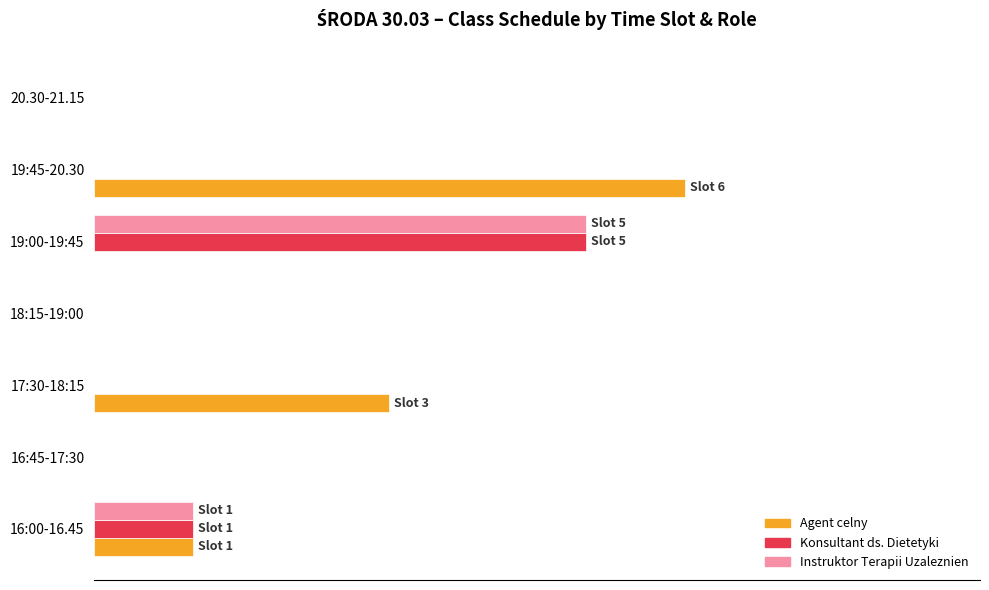

What are all the series names shown in the legend?

Agent celny, Konsultant ds. Dietetyki, Instruktor Terapii Uzaleznien